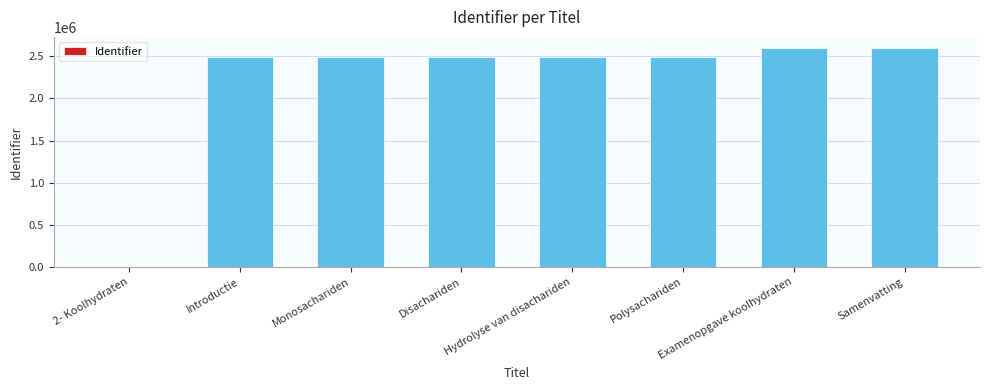

The chart shows a value of 2489977 at Polysachariden. True or false?

True